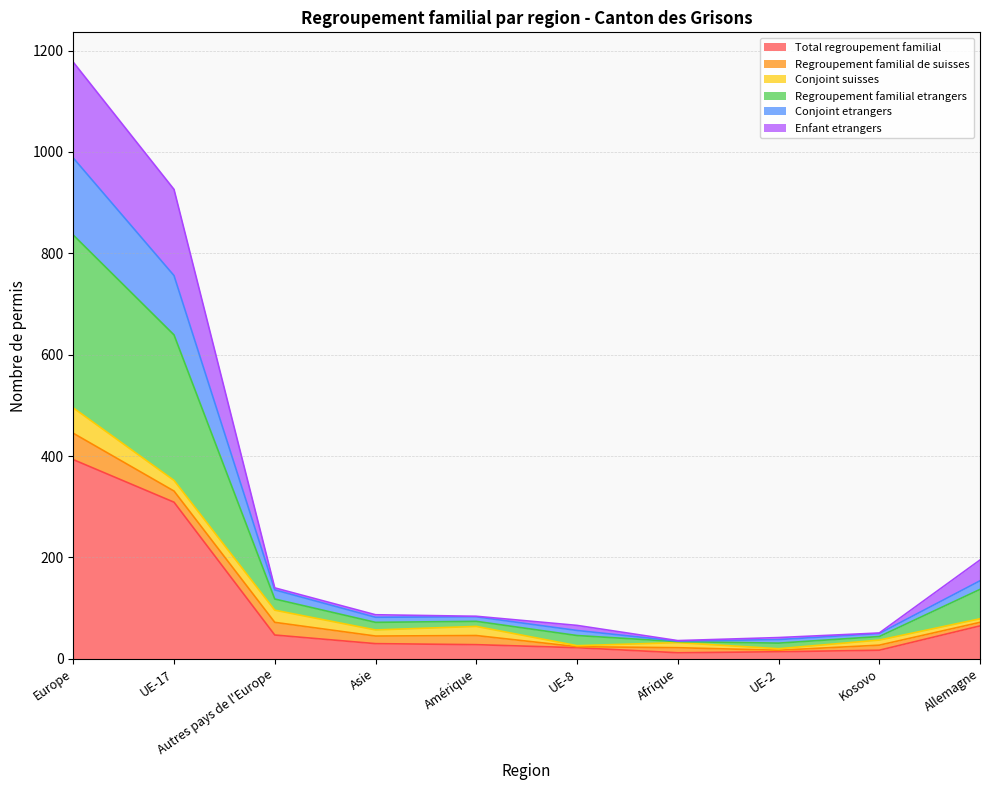

Which category has the highest value in the Total regroupement familial series?

Europe